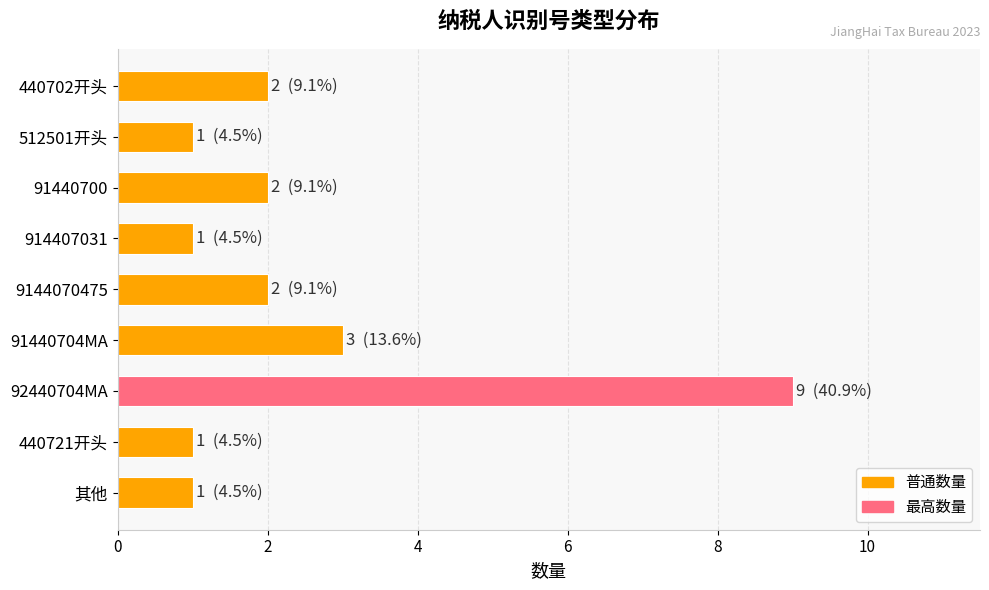

What is the label of the 4th bar from the bottom?

91440704MA